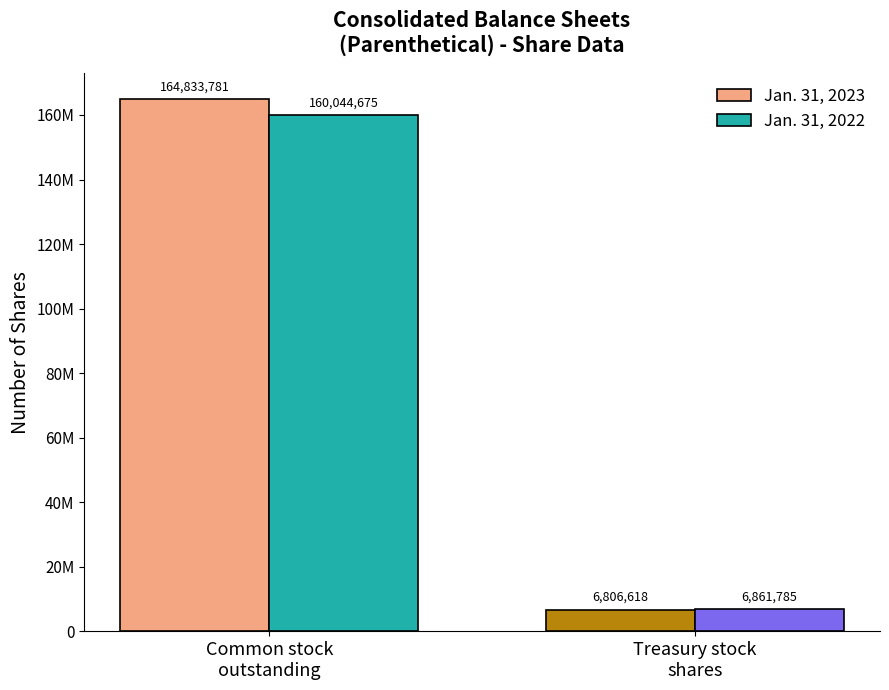

Does the chart contain any negative values?

No